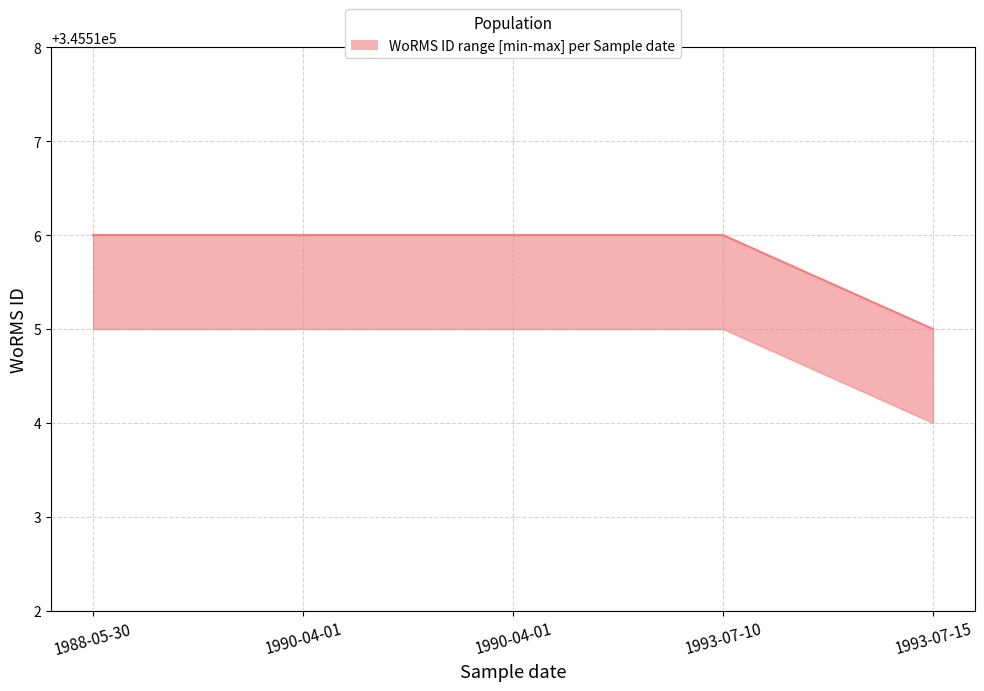

List the labels in order of value, largest first.

1988-05-30, 1990-04-01, 1990-04-01, 1993-07-10, 1993-07-15